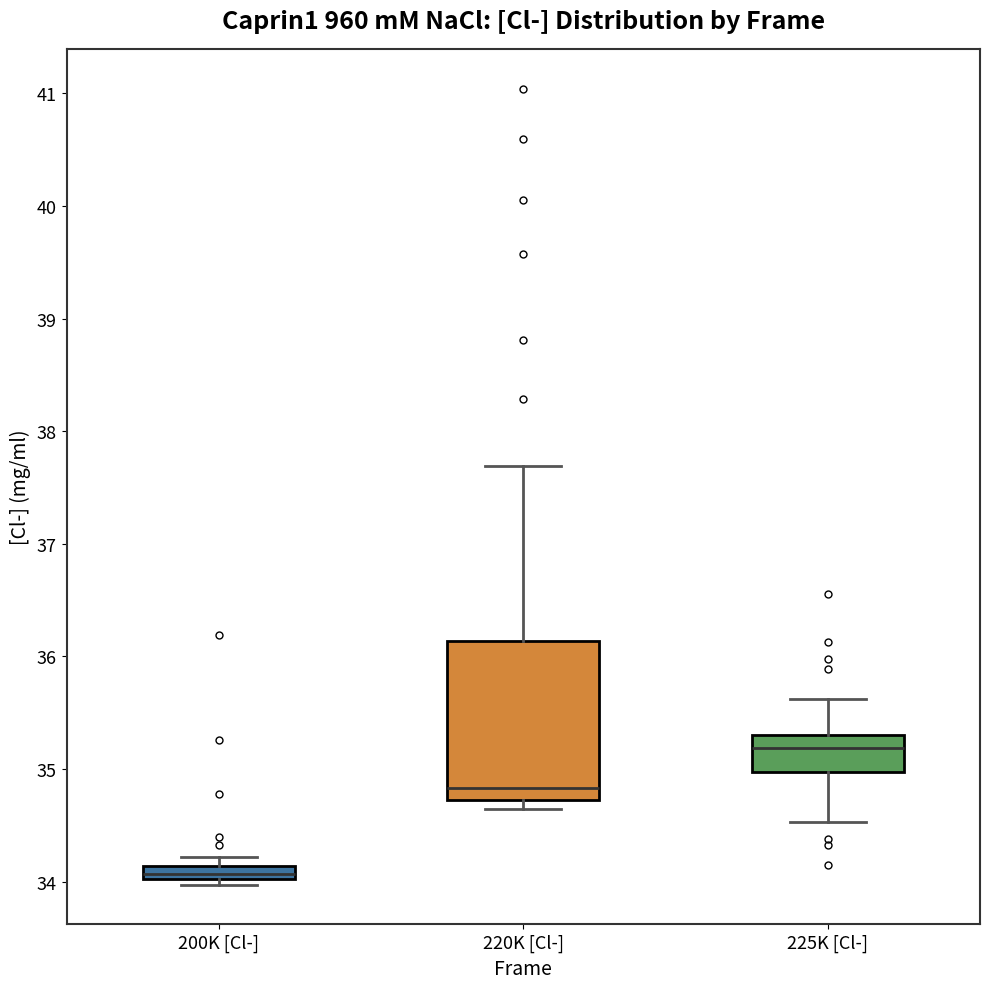

Which box has the highest median line?

225K [Cl-]